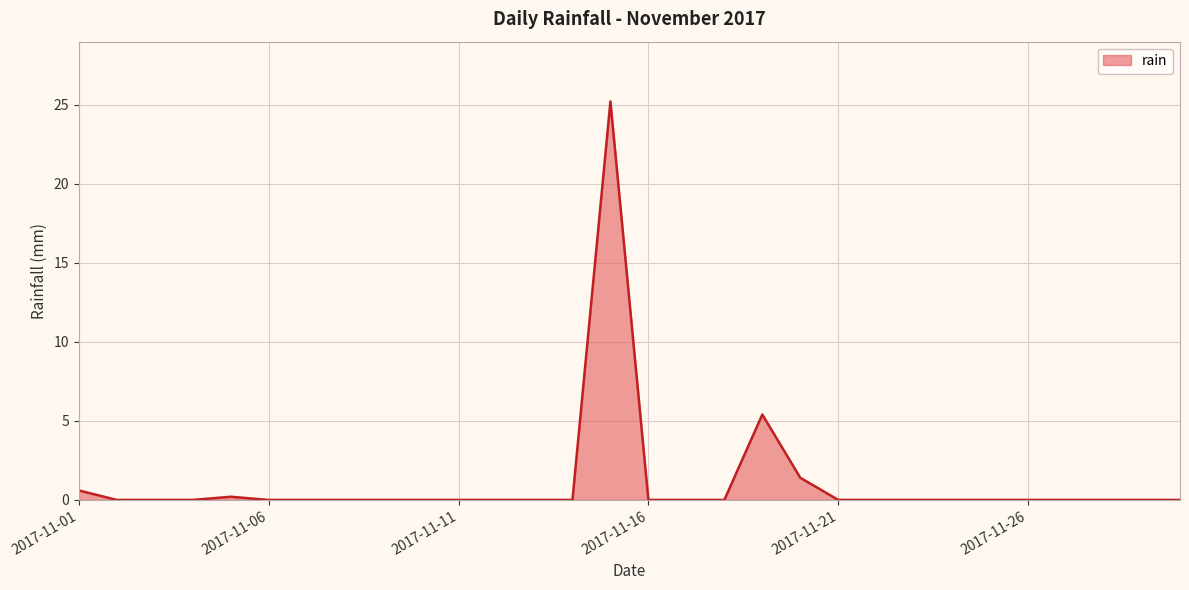

What is the greatest value displayed?

25.2